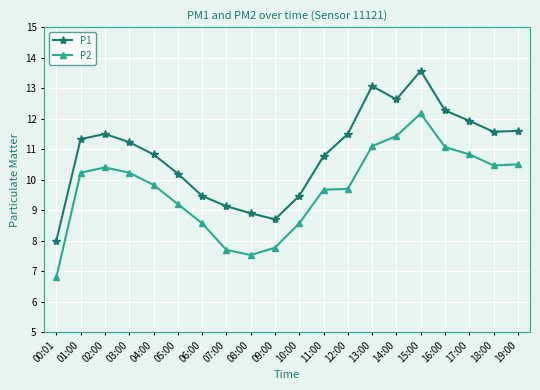

Which series has the widest spread of values?

P1